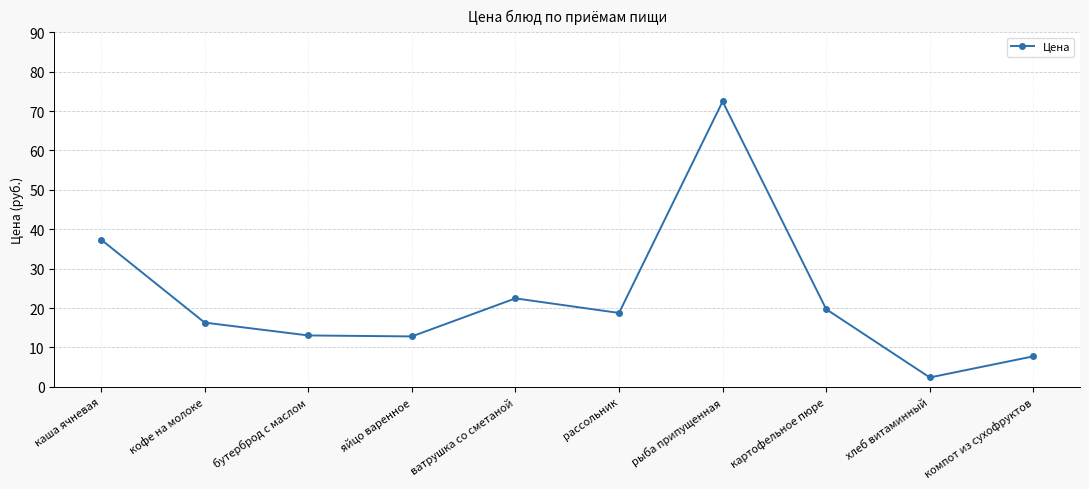

Which label corresponds to the largest value in the chart?

рыба припущенная